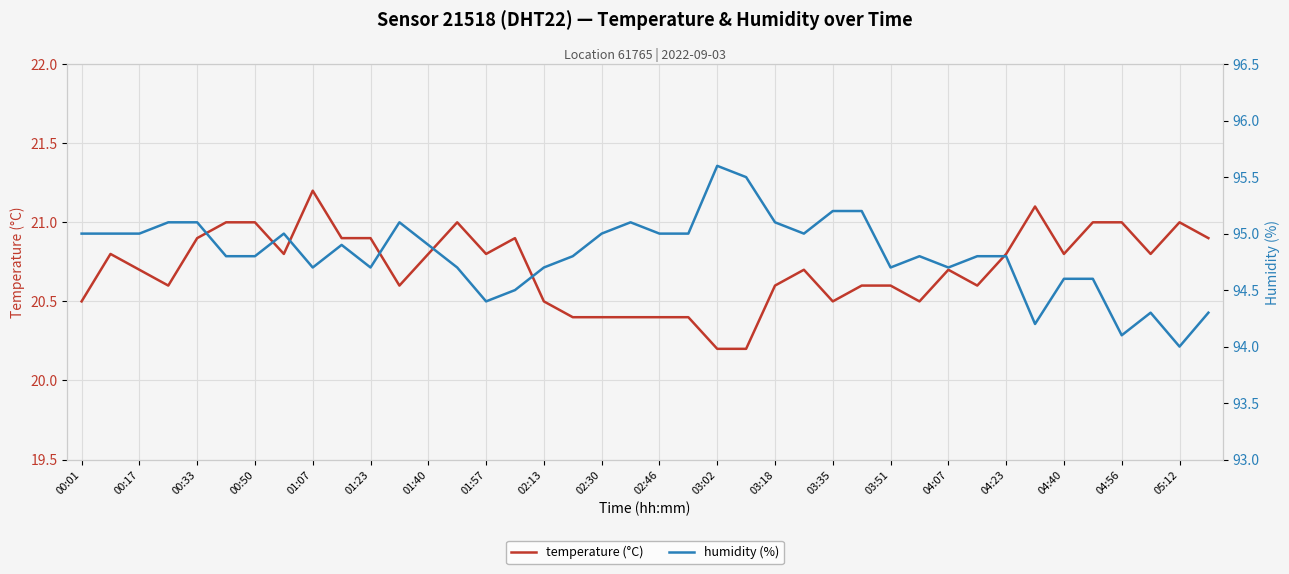

The value of temperature (°C) at 04:07 is 20.7. True or false?

True